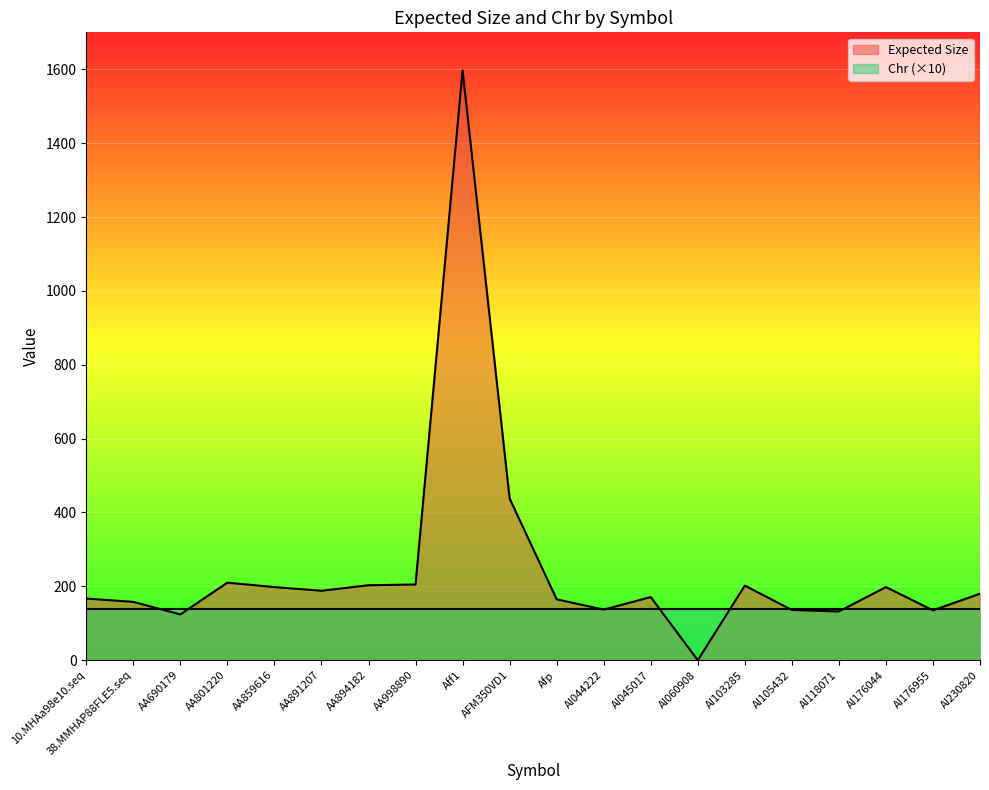

How many lines are shown in the chart?

2